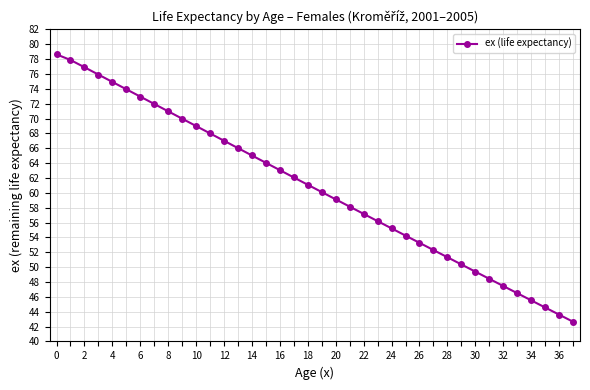

What is the difference between the second highest and minimum values?

35.2